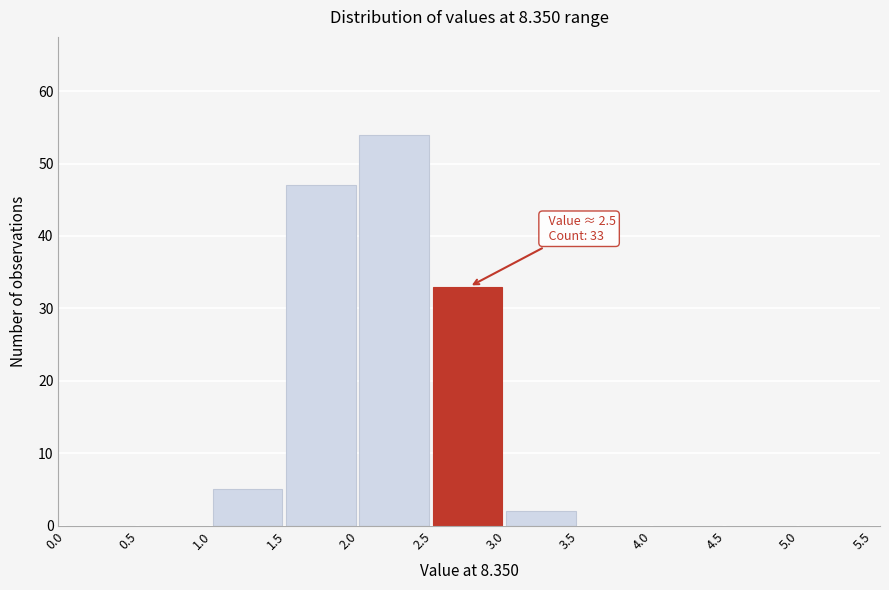

Over which range of the x-axis is the bar tallest?

2.0 to 2.5